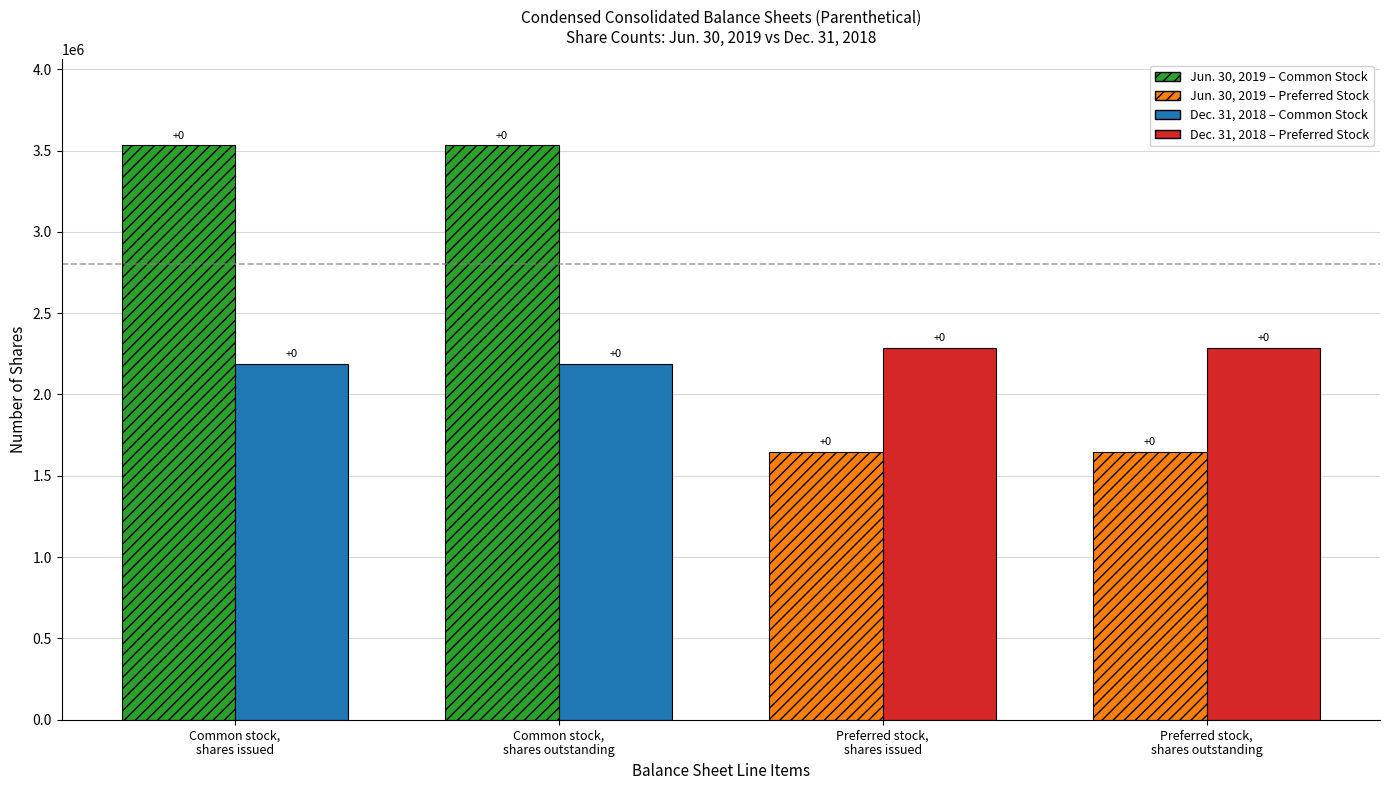

Between Common stock, shares issued and Preferred stock, shares issued, which series saw the biggest shift?

Jun. 30, 2019